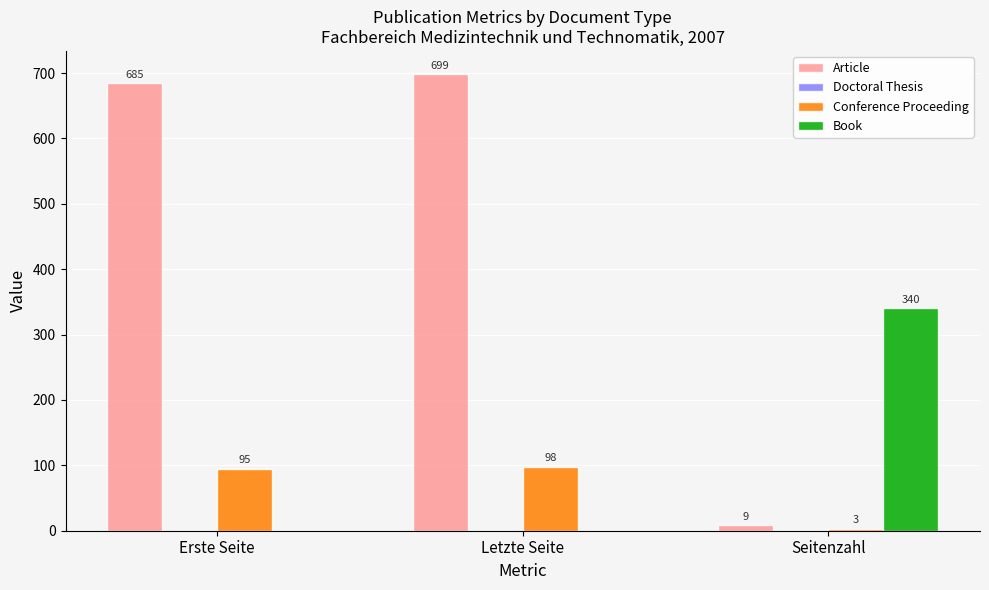

The value of Book at Seitenzahl is 340. True or false?

True